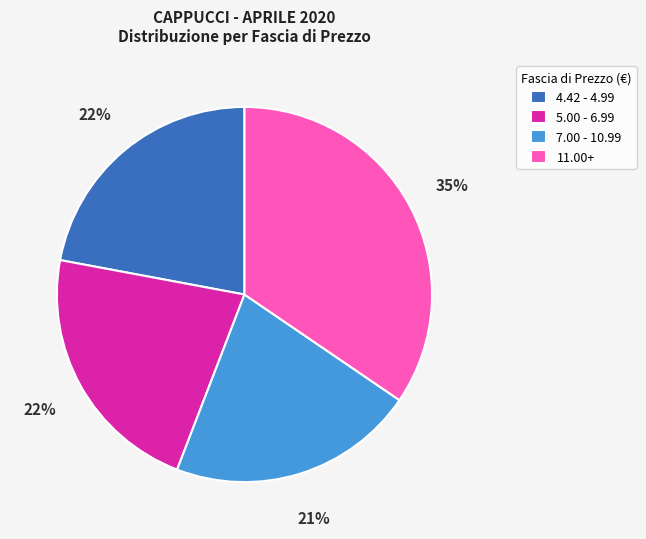

To the nearest percent, what portion does 7.00 - 10.99 represent?

21%